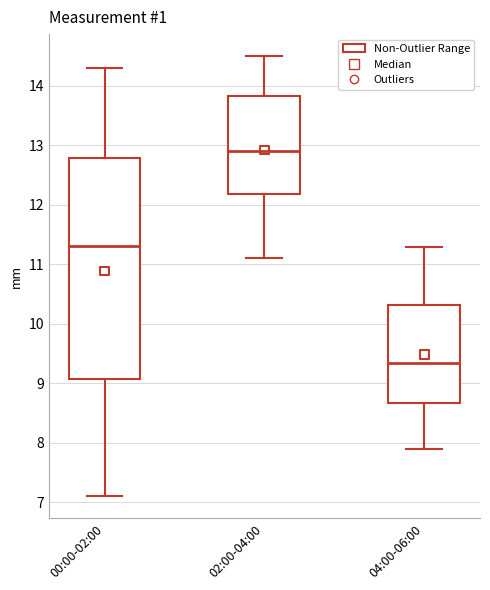

Reading left to right, transcribe this box plot: for each box, give where its median line is, the range the box spans, and where its two whiskers end, as read against the y-axis. The values are not printed on the chart, so give them approximately, as read against the axis.

00:00-02:00: median 11.3, box 9.1 to 12.8, whiskers 7.1 to 14.3
02:00-04:00: median 12.9, box 12.2 to 13.8, whiskers 11.1 to 14.5
04:00-06:00: median 9.4, box 8.7 to 10.3, whiskers 7.9 to 11.3